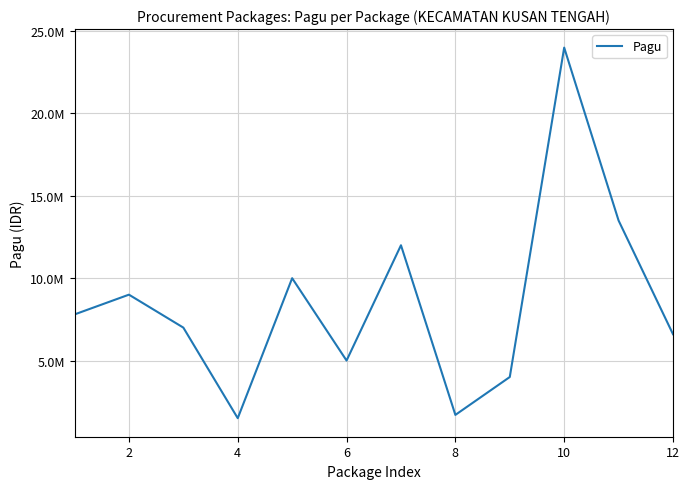

Is this an area chart (filled region under the line)?

No